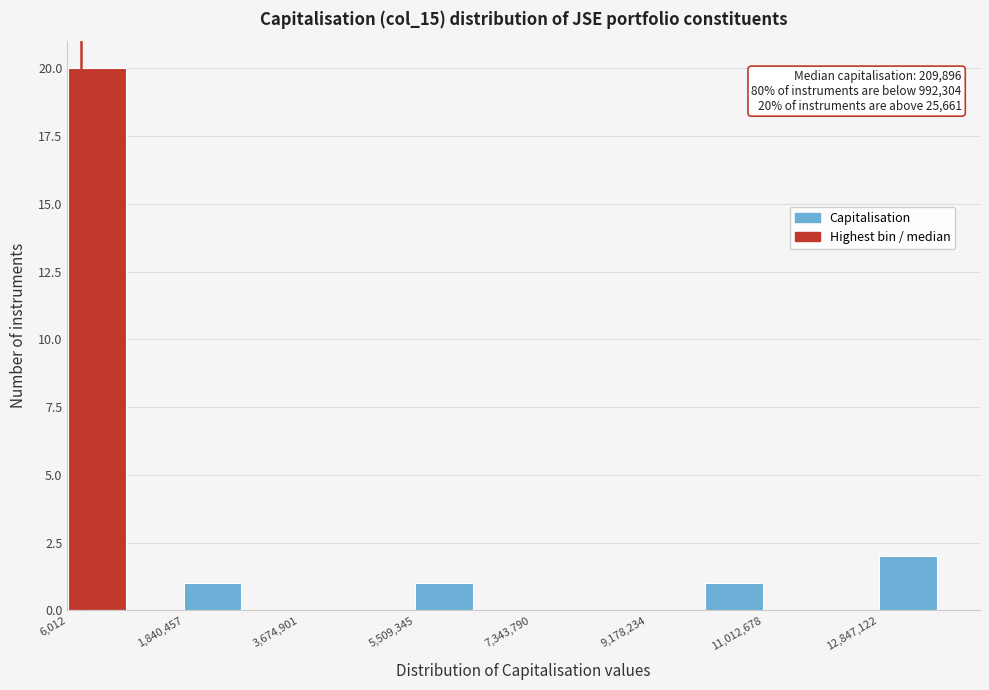

Over which range of the x-axis is the bar tallest?

0 to 1000000